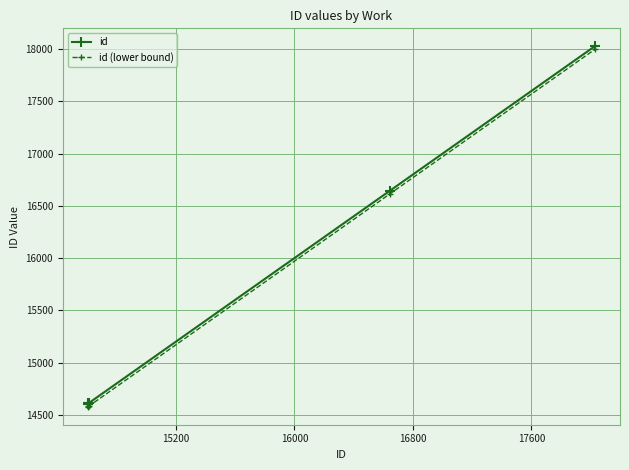

What is the average value of the id (lower bound) series?

15670